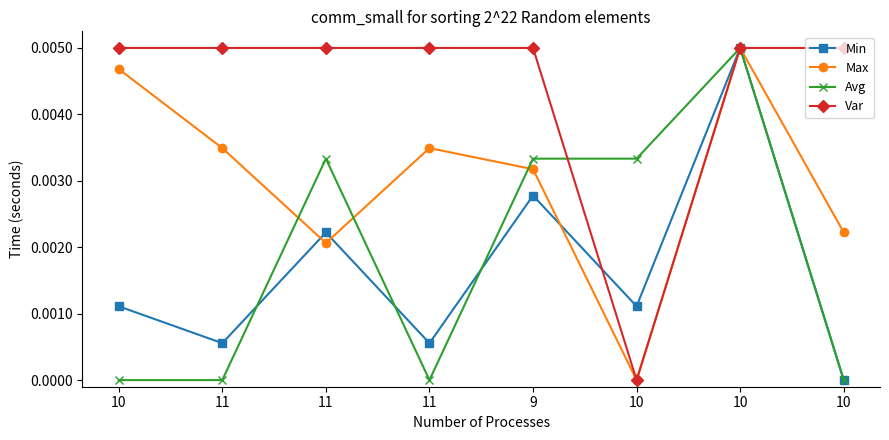

How many lines are shown in the chart?

4